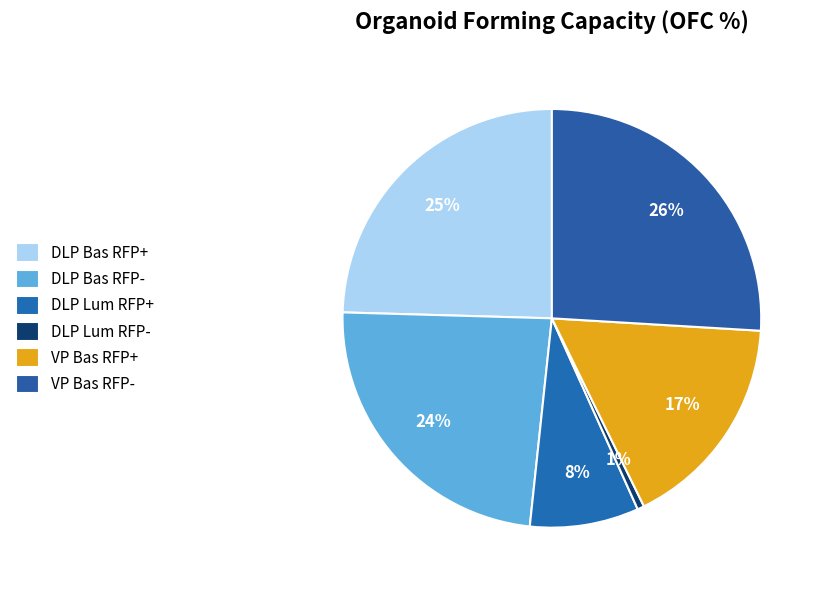

Does VP Bas RFP+ represent more than half of the total?

No